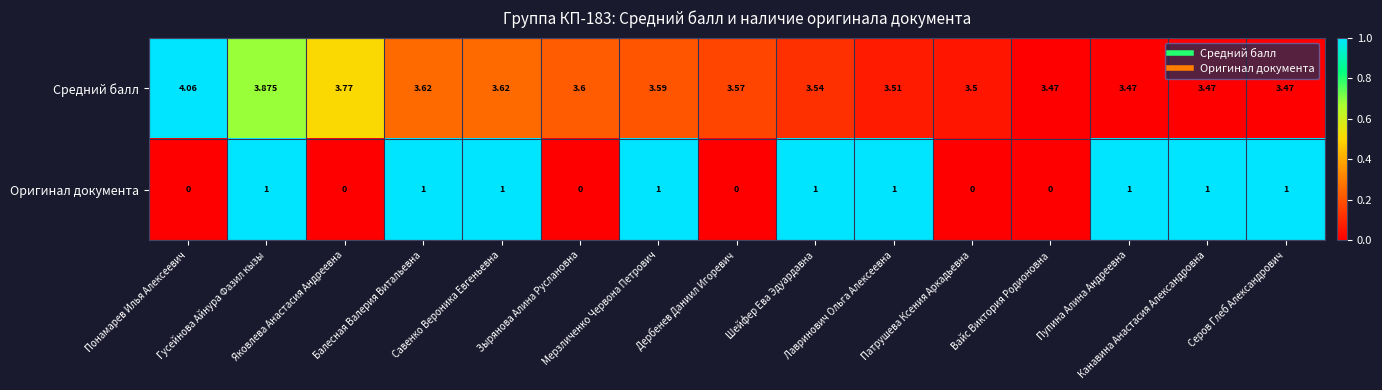

List the series in order of their peak value, lowest first.

Оригинал документа, Средний балл